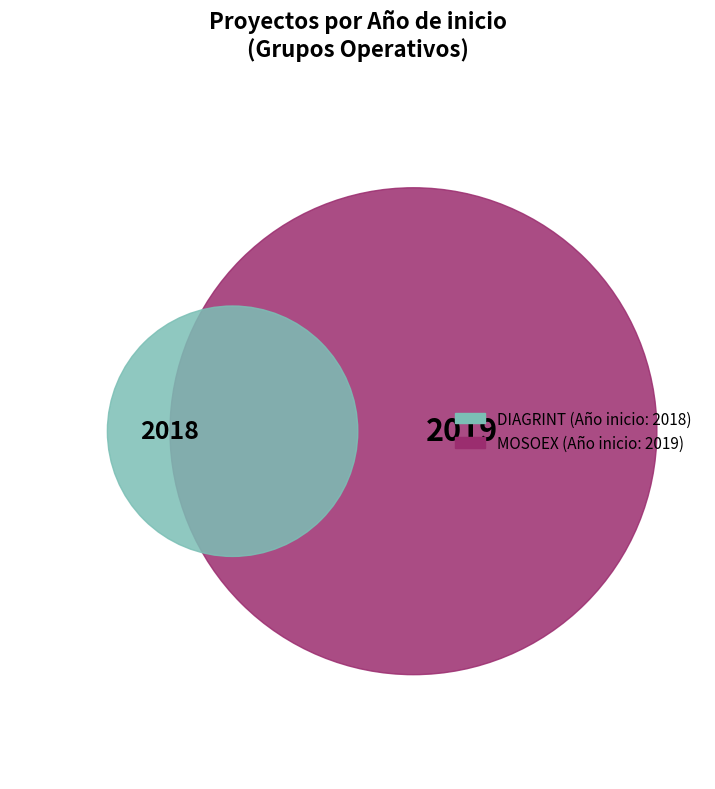

To the nearest percent, what is the combined percentage of Grupo Operativo MOSOEX and Grupo Operativo DIAGRINT?

100%